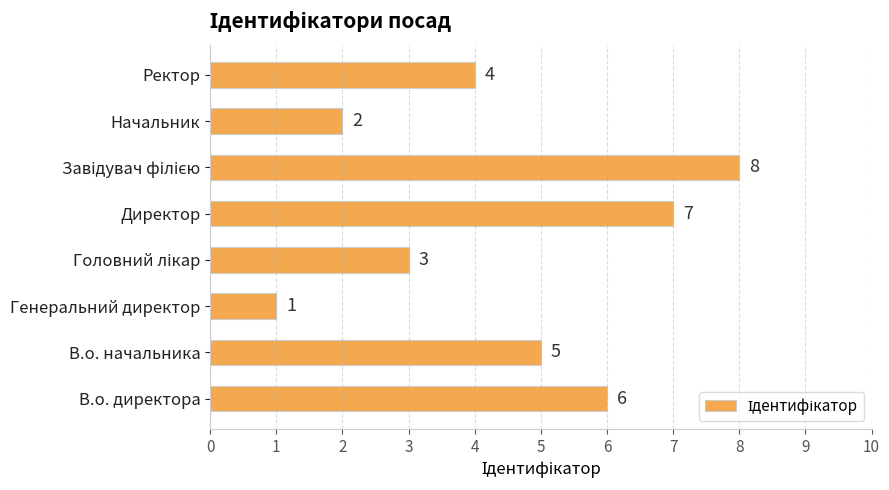

What is the difference between the second highest and minimum values?

6